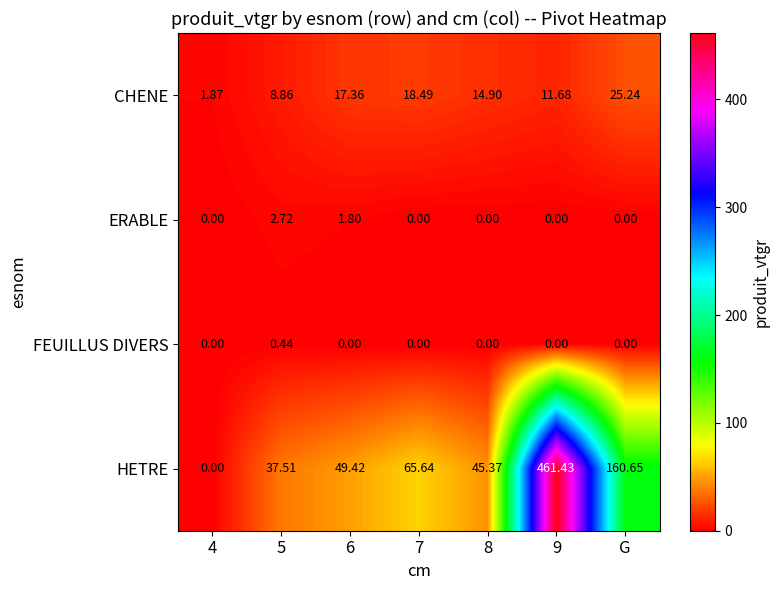

Which category has the highest value in the CHENE series?

G